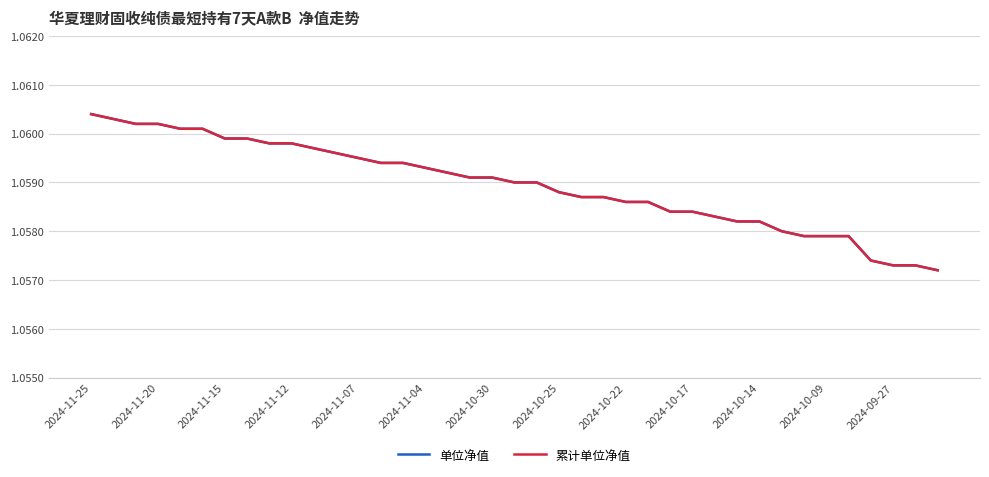

Does the chart display data point markers on the line(s)?

No